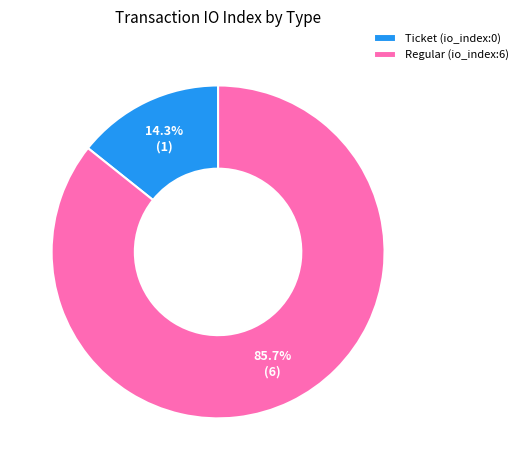

Is there any slice that represents more than half of the pie?

Yes